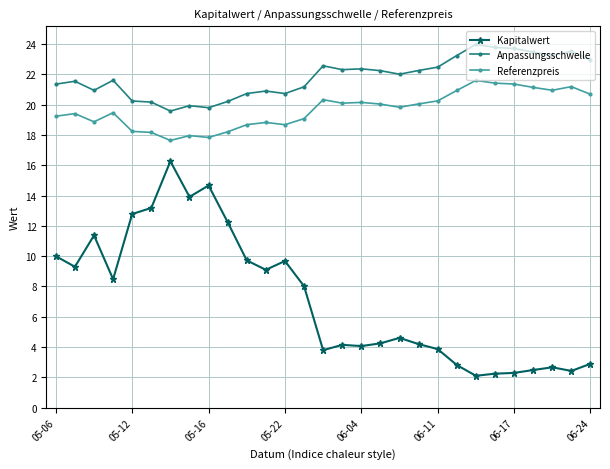

True or false: Referenzpreis and Anpassungsschwelle intersect in this chart.

False